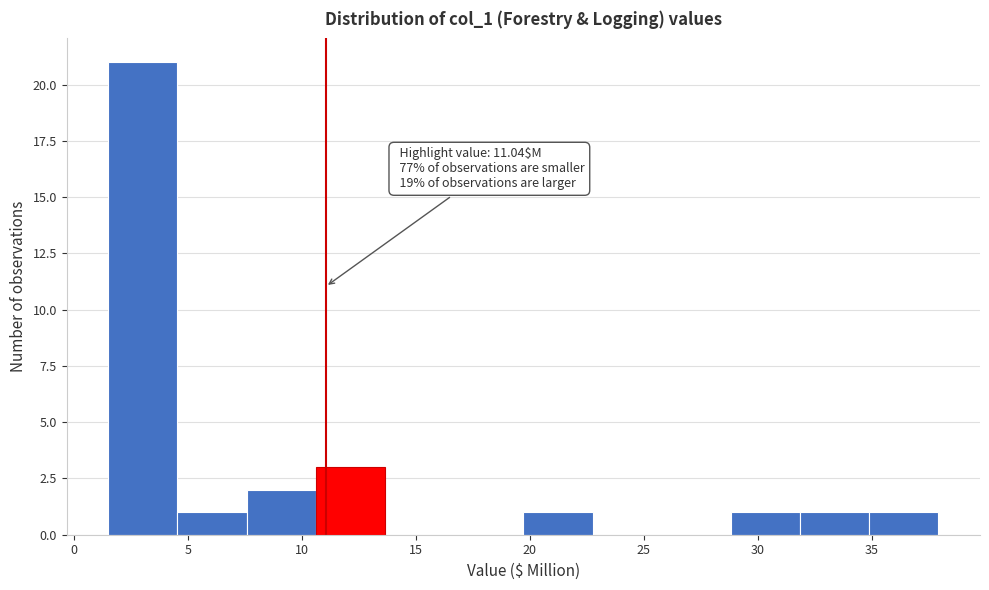

Which range on the x-axis has the tallest bar?

1.5 to 4.5